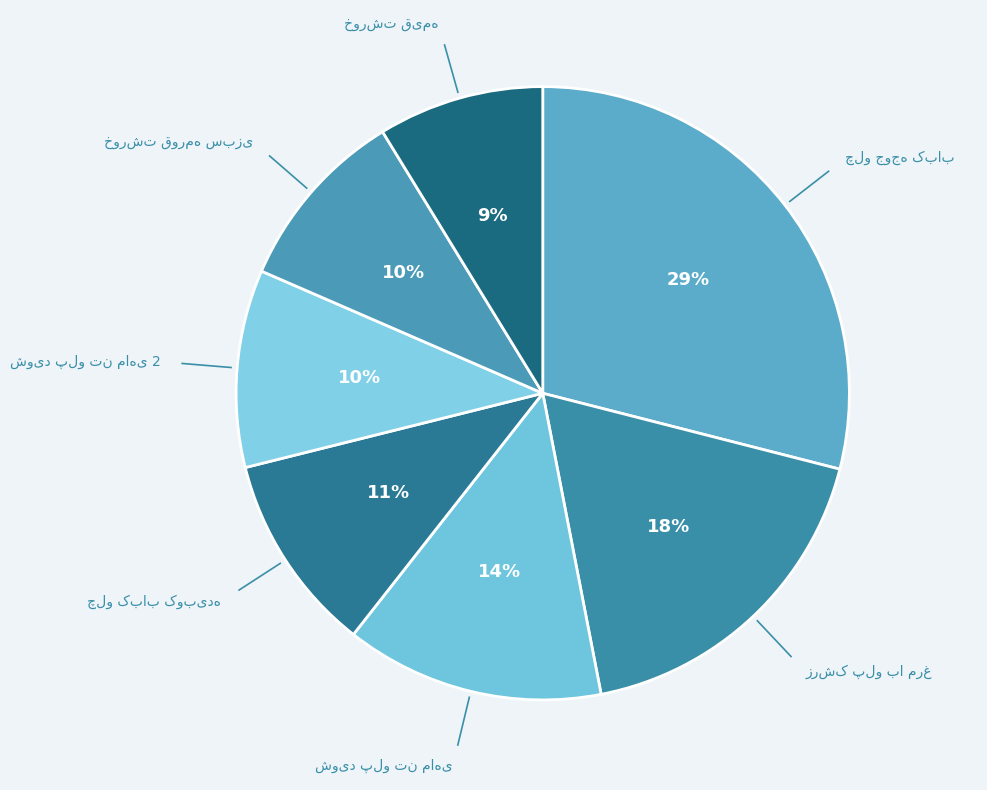

Is there any slice that represents more than half of the pie?

No